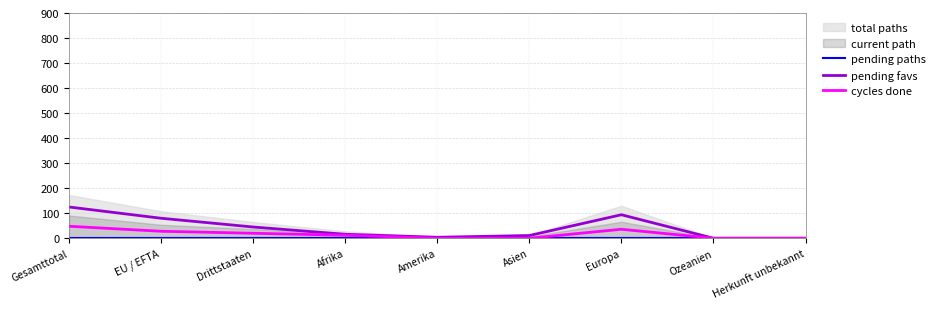

What position from the left is Amerika?

5